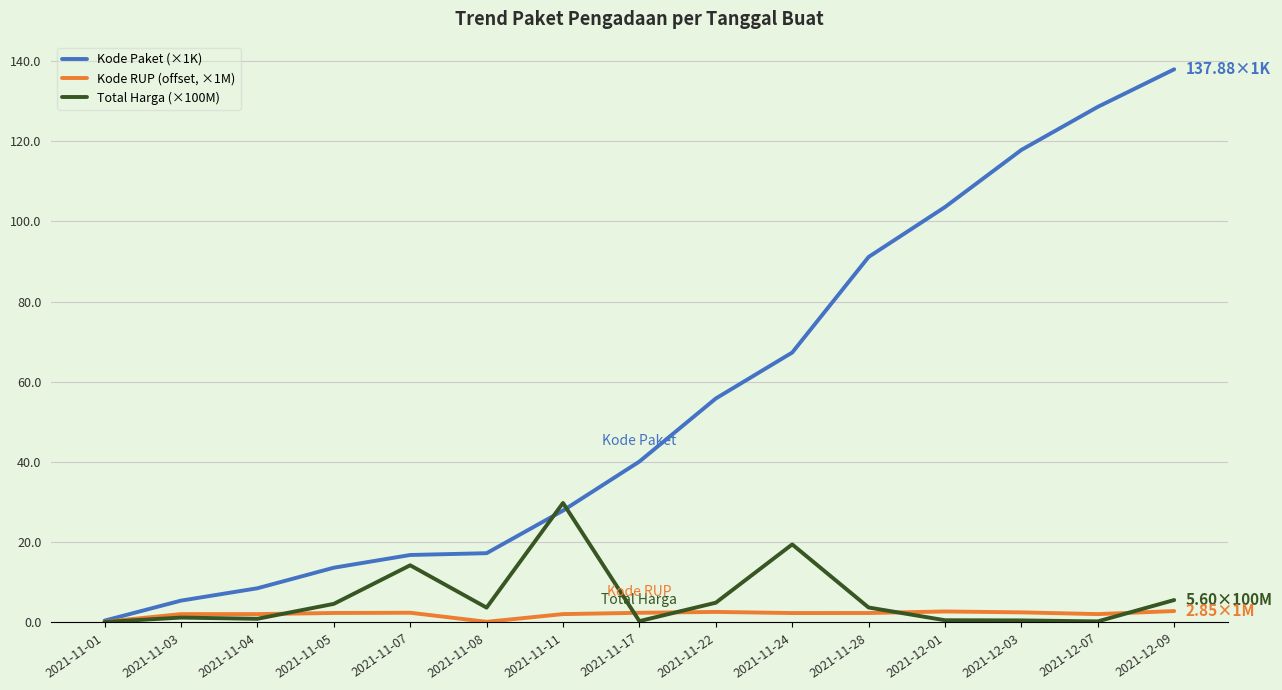

Which series changed the most between 2021-11-24 and 2021-12-01?

Kode Paket (×1K)